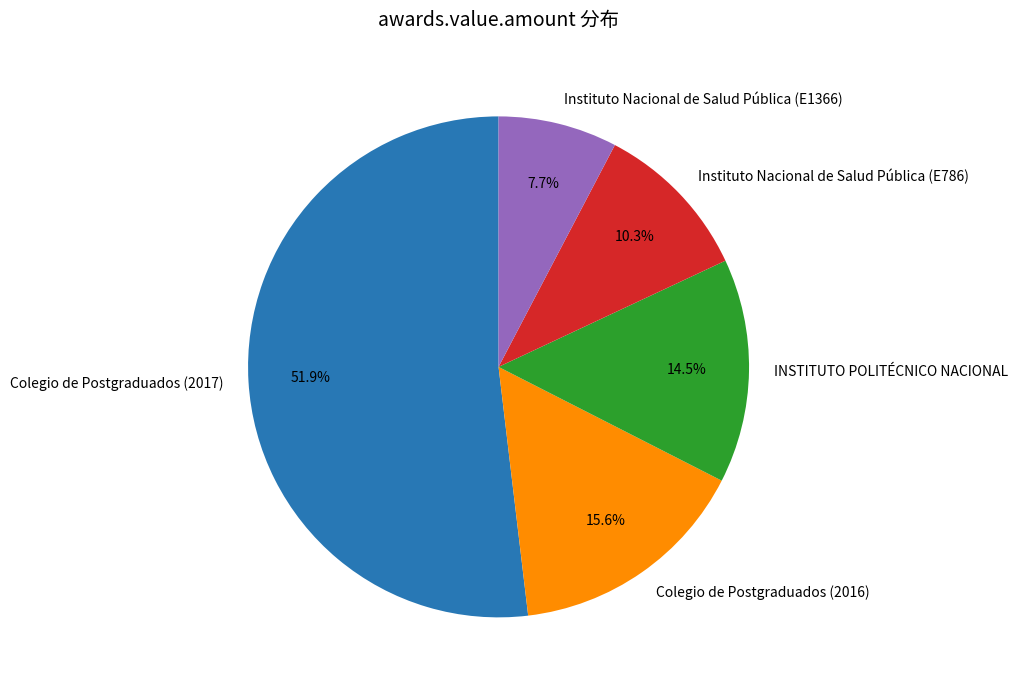

Approximately how many times larger is the value at Colegio de Postgraduados (2017) compared to Colegio de Postgraduados (2016)?

3.3